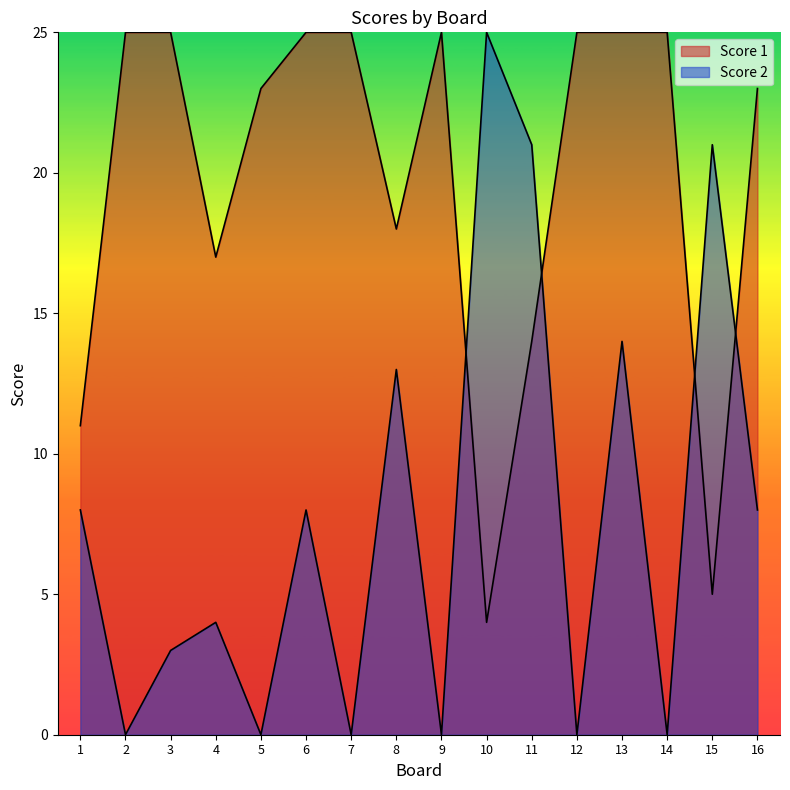

What is the value of the Score 1 point at the 9th from the left?

25